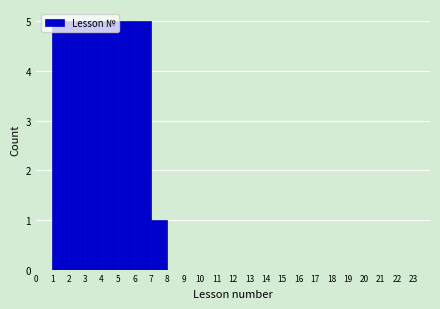

Reading left to right, list every bar in this chart as the range it spans on the x-axis followed by its height. The values are not printed on the chart, so give them approximately, as read against the axis.

0 to 1: 0
1 to 2: 5
2 to 3: 5
3 to 4: 5
4 to 5: 5
5 to 6: 5
6 to 7: 5
7 to 8: 1
8 to 9: 0
9 to 10: 0
10 to 11: 0
11 to 12: 0
12 to 13: 0
13 to 14: 0
14 to 15: 0
15 to 16: 0
16 to 17: 0
17 to 18: 0
18 to 19: 0
19 to 20: 0
20 to 21: 0
21 to 22: 0
22 to 23: 0
23 to 24: 0